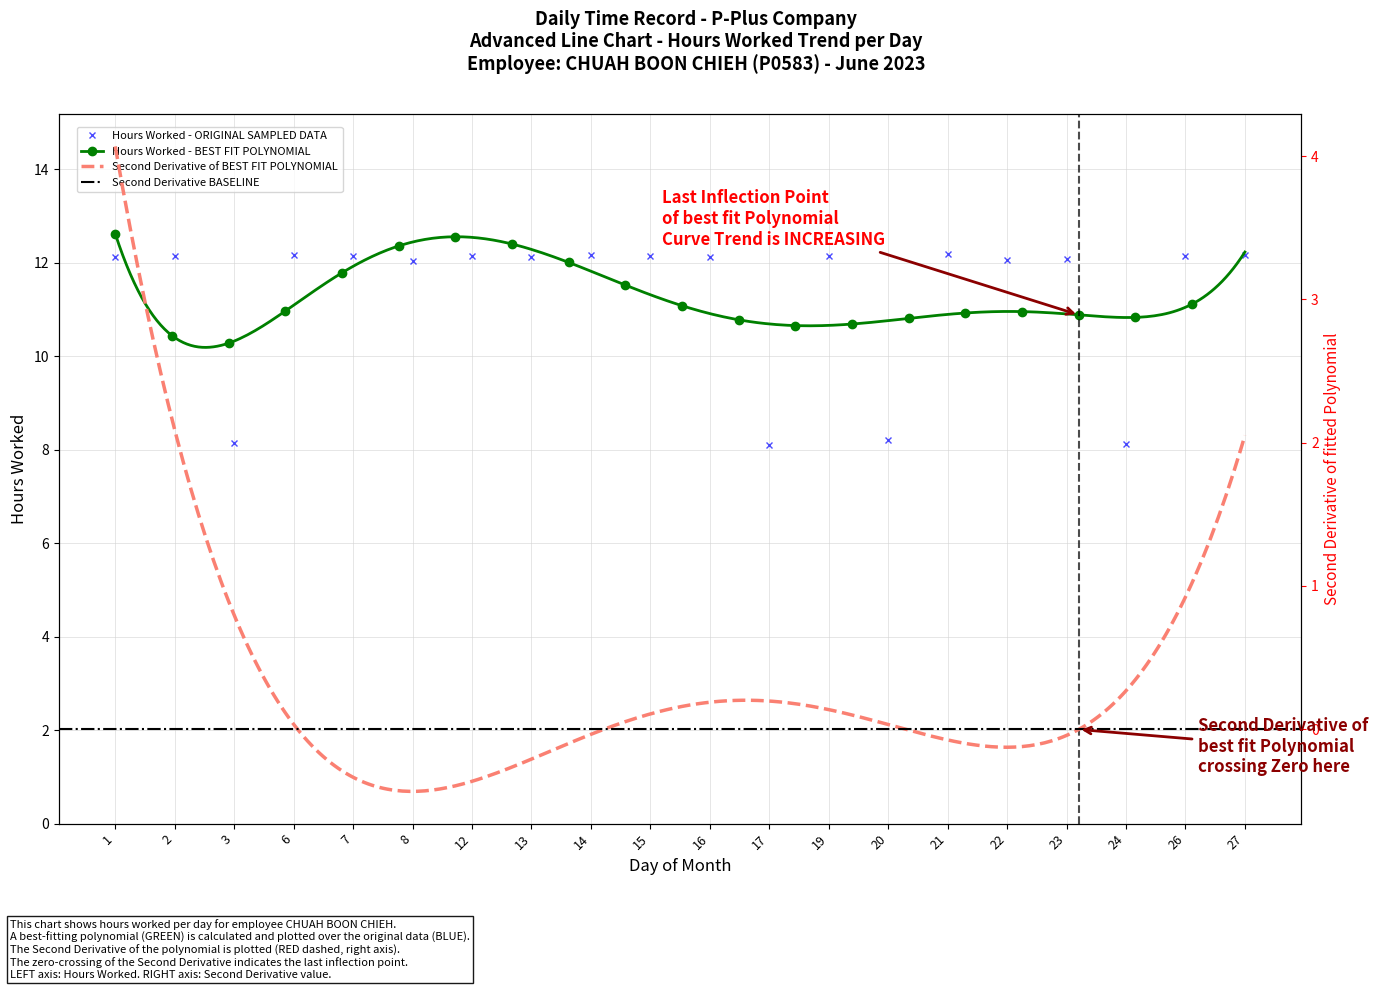

Approximately how many times larger is the value at 7 compared to 13?

1.0